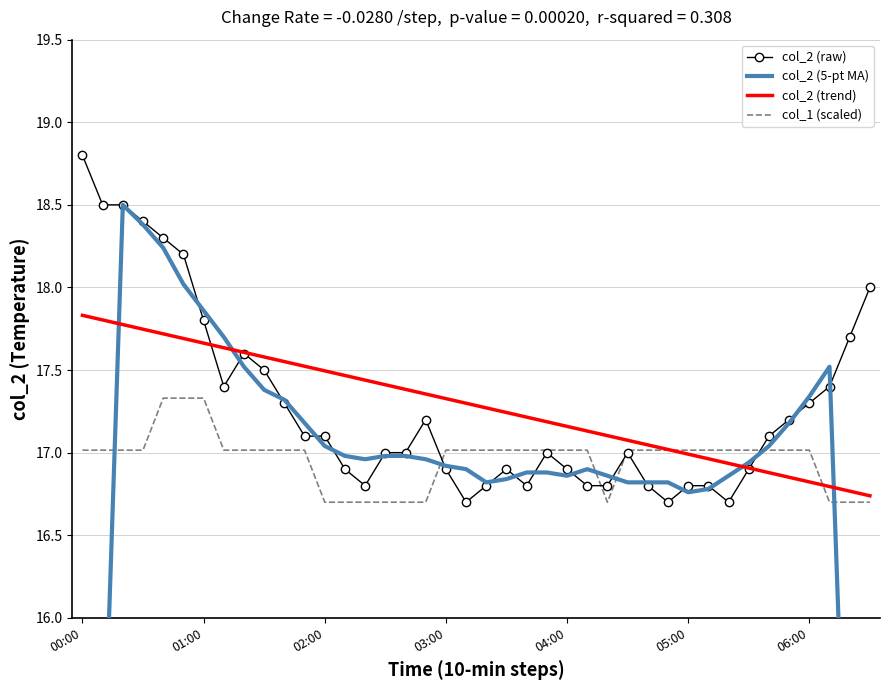

What is the total value across all series at 14?

67.9